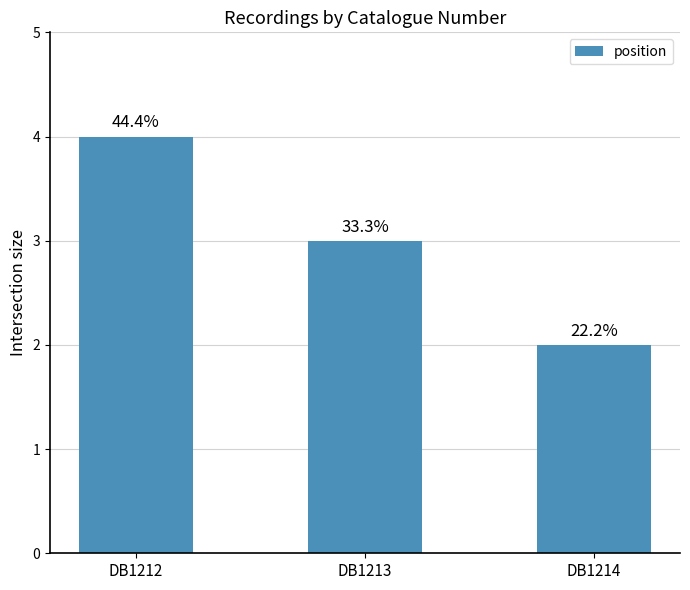

Are the bars horizontal?

No